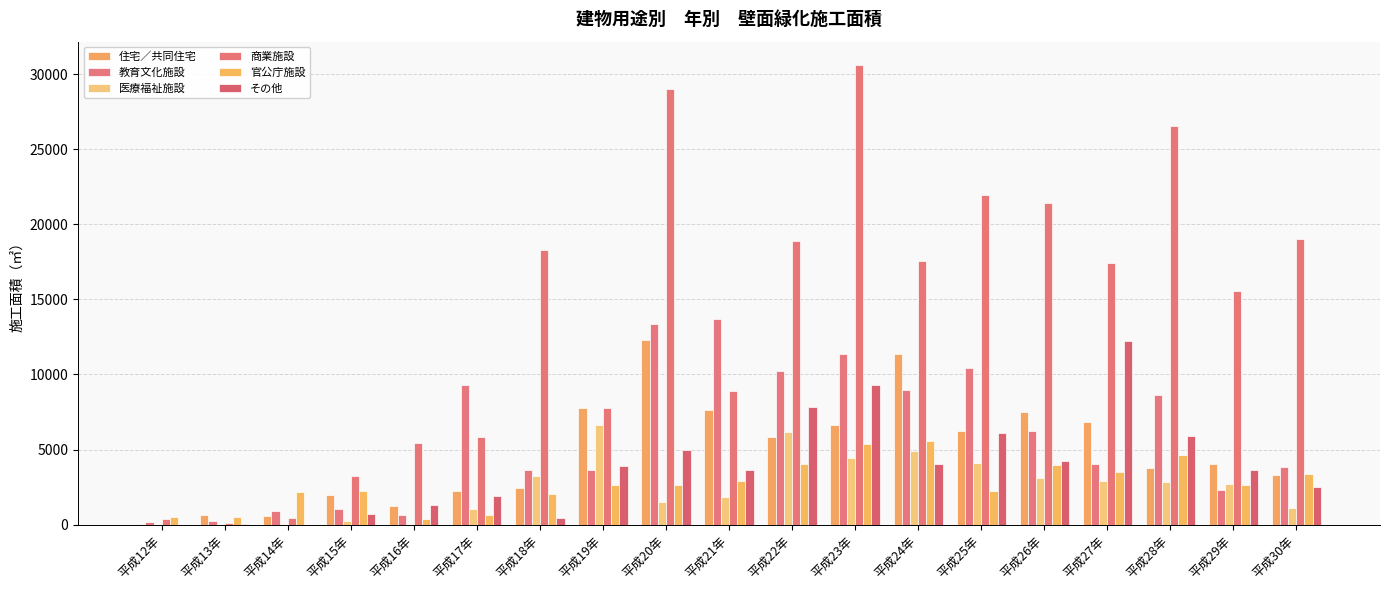

Reading left to right, extract all data points from this chart.

住宅／共同住宅: 平成12年=28.0	平成13年=618.0	平成14年=581.0	平成15年=1999.0	平成16年=1218.0	平成17年=2265.0	平成18年=2470.0	平成19年=7793.0	平成20年=12283.5	平成21年=7614.9	平成22年=5828.2	平成23年=6612.1	平成24年=11350.0	平成25年=6215.7	平成26年=7480.5	平成27年=6827.3	平成28年=3796.0	平成29年=4051.2	平成30年=3339.0
教育文化施設: 平成12年=205.0	平成13年=234.0	平成14年=908.0	平成15年=1055.0	平成16年=666.0	平成17年=9274.0	平成18年=3625.0	平成19年=3655.0	平成20年=13393.2	平成21年=13671.0	平成22年=10214.0	平成23年=11345.1	平成24年=8984.5	平成25年=10442.0	平成26年=6243.0	平成27年=4047.0	平成28年=8654.0	平成29年=2321.0	平成30年=3846.0
医療福祉施設: 平成12年=60.0	平成13年=0.0	平成14年=55.0	平成15年=240.0	平成16年=15.0	平成17年=1043.0	平成18年=3250.0	平成19年=6637.0	平成20年=1528.0	平成21年=1869.0	平成22年=6173.0	平成23年=4413.0	平成24年=4875.0	平成25年=4108.0	平成26年=3087.0	平成27年=2885.0	平成28年=2809.0	平成29年=2720.0	平成30年=1103.0
商業施設: 平成12年=400.0	平成13年=100.0	平成14年=458.0	平成15年=3208.0	平成16年=5466.0	平成17年=5820.0	平成18年=18302.0	平成19年=7749.0	平成20年=29037.3	平成21年=8881.2	平成22年=18857.0	平成23年=30631.8	平成24年=17552.0	平成25年=21978.0	平成26年=21443.1	平成27年=17407.5	平成28年=26550.9	平成29年=15564.1	平成30年=19048.2
官公庁施設: 平成12年=500.0	平成13年=499.0	平成14年=2163.0	平成15年=2274.0	平成16年=374.0	平成17年=631.0	平成18年=2050.0	平成19年=2613.0	平成20年=2625.0	平成21年=2900.0	平成22年=4049.0	平成23年=5385.5	平成24年=5539.0	平成25年=2266.0	平成26年=3968.0	平成27年=3508.0	平成28年=4643.0	平成29年=2617.0	平成30年=3354.0
その他: 平成12年=0.0	平成13年=42.0	平成14年=0.0	平成15年=686.0	平成16年=1342.0	平成17年=1935.0	平成18年=466.0	平成19年=3889.0	平成20年=4996.0	平成21年=3637.0	平成22年=7843.0	平成23年=9301.0	平成24年=4062.0	平成25年=6097.0	平成26年=4213.0	平成27年=12253.0	平成28年=5918.0	平成29年=3627.0	平成30年=2529.0